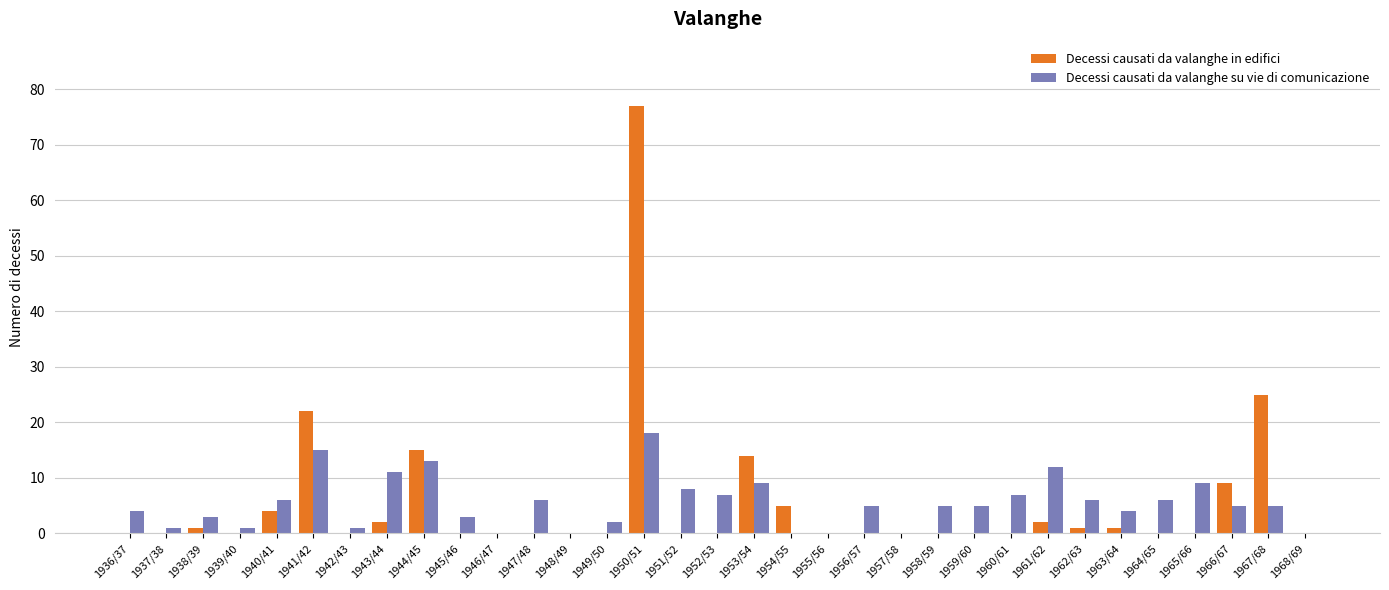

At which category does the chart reach its peak across all series?

1950/51